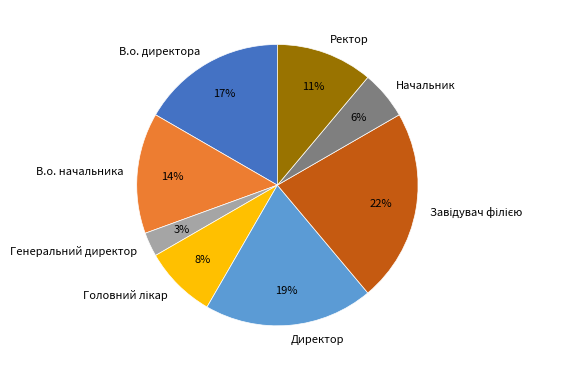

Is there a majority slice in this chart?

No